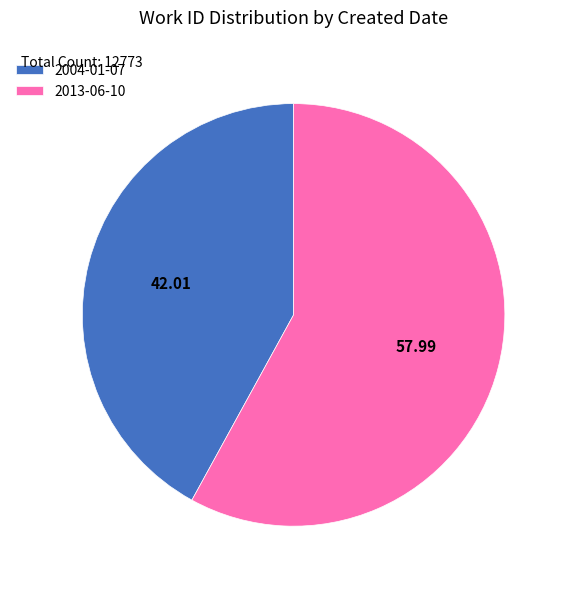

Approximately how many times larger is the value at 2013-06-10 compared to 2004-01-07?

1.4